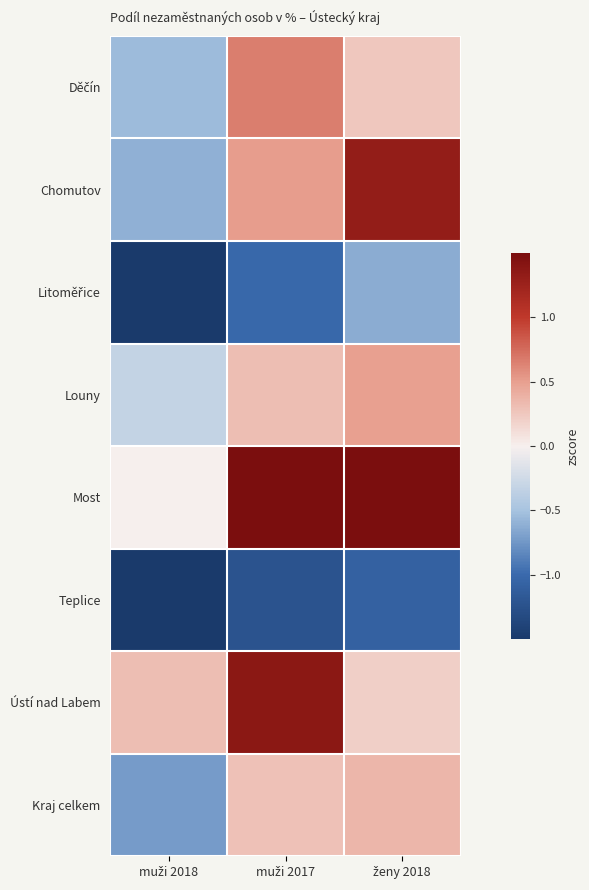

What is the smallest value displayed?

-2.0